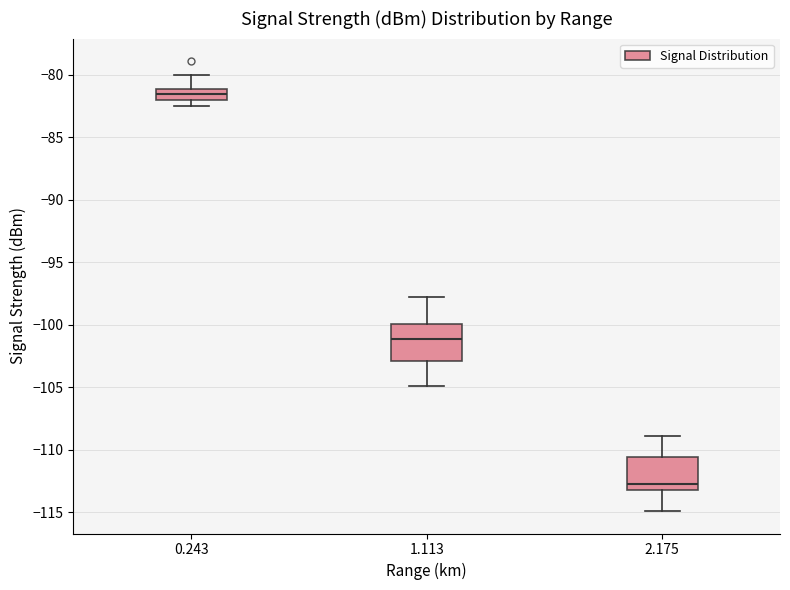

Reading left to right, read every box against the y-axis: the position of its median line, the range the box covers, and the ends of its whiskers. The values are not printed on the chart, so give them approximately, as read against the axis.

0.243: median -81.5, box -82.0 to -81.0, whiskers -82.5 to -80.0
1.113: median -101.0, box -103.0 to -100.0, whiskers -105.0 to -98.0
2.175: median -112.5, box -113.0 to -110.5, whiskers -115.0 to -109.0